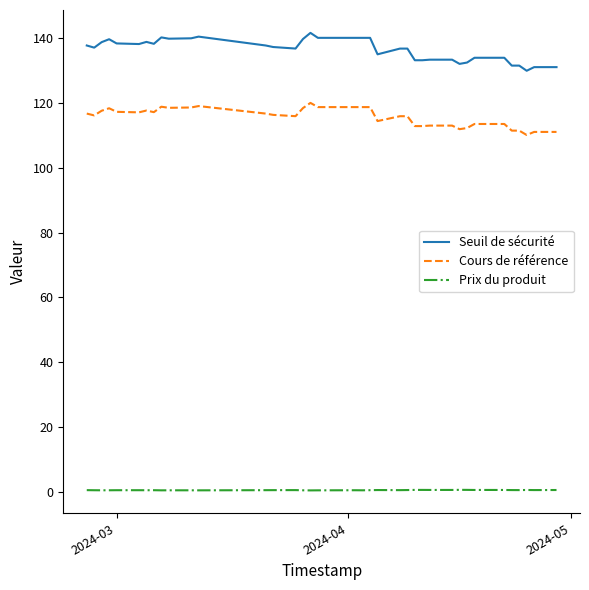

Which series has the largest range (max minus min)?

Seuil de sécurité